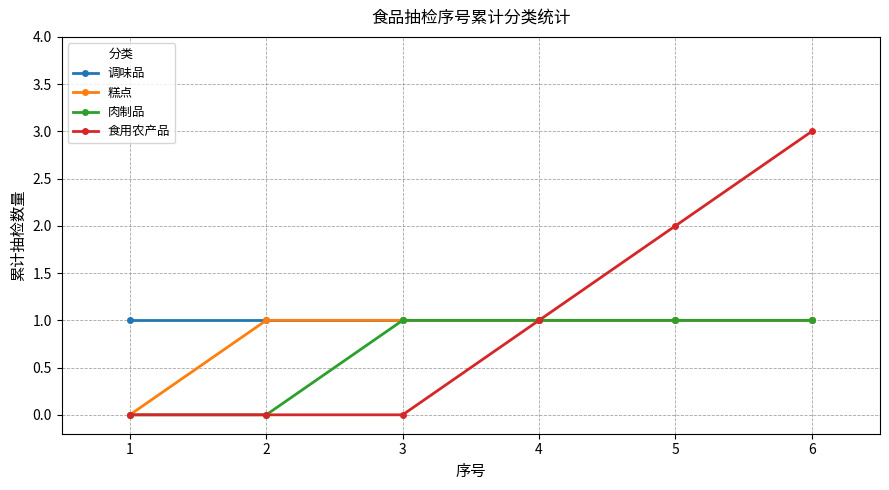

Reading left to right, list all the values displayed in this chart.

调味品: 1=1	2=1	3=1	4=1	5=1	6=1
糕点: 1=0	2=1	3=1	4=1	5=1	6=1
肉制品: 1=0	2=0	3=1	4=1	5=1	6=1
食用农产品: 1=0	2=0	3=0	4=1	5=2	6=3